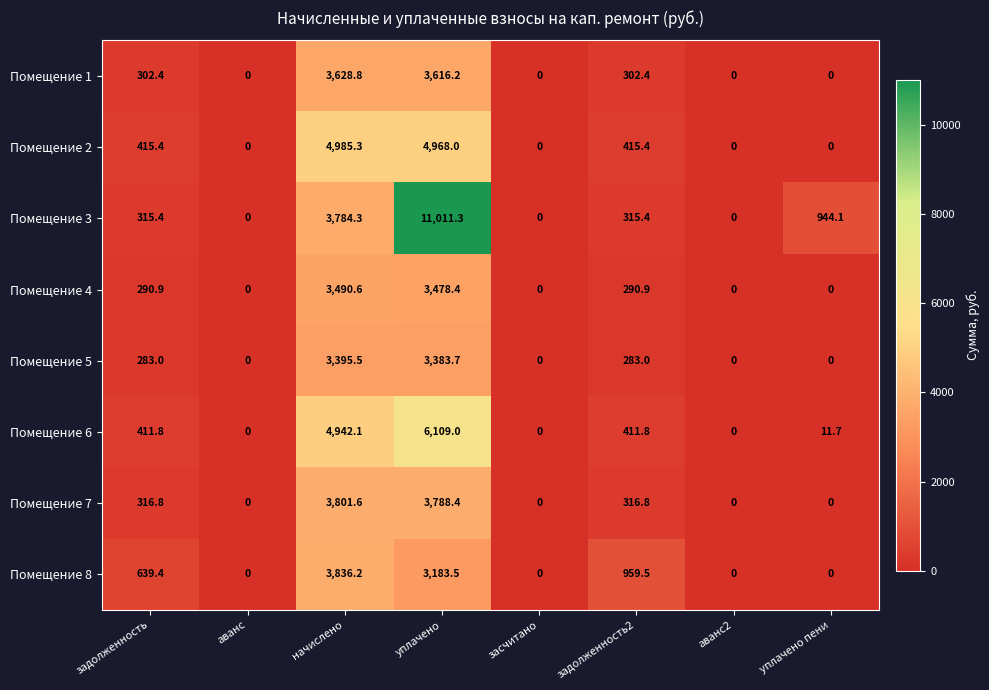

What is the maximum value for Помещение 7?

3801.6